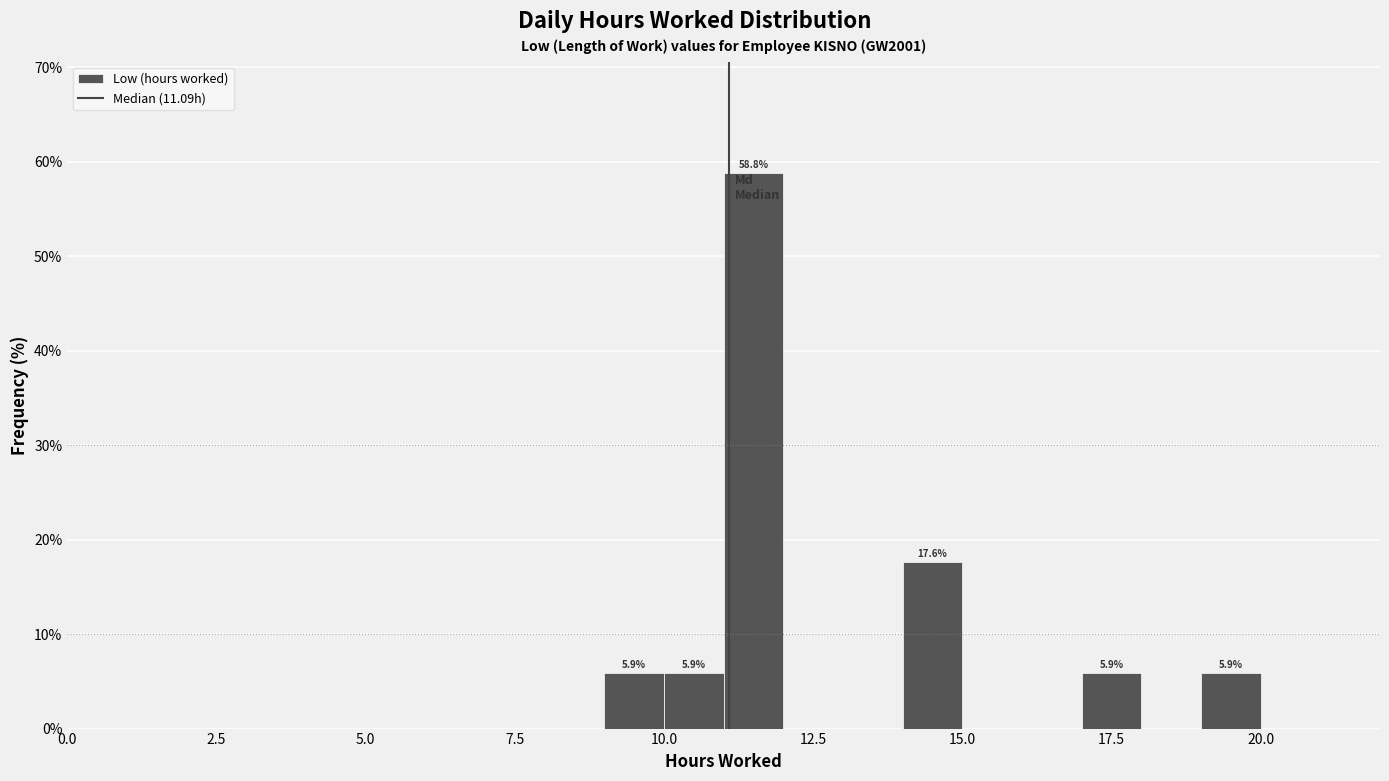

Read against the x-axis, roughly where is the centre of the tallest bar?

11.5